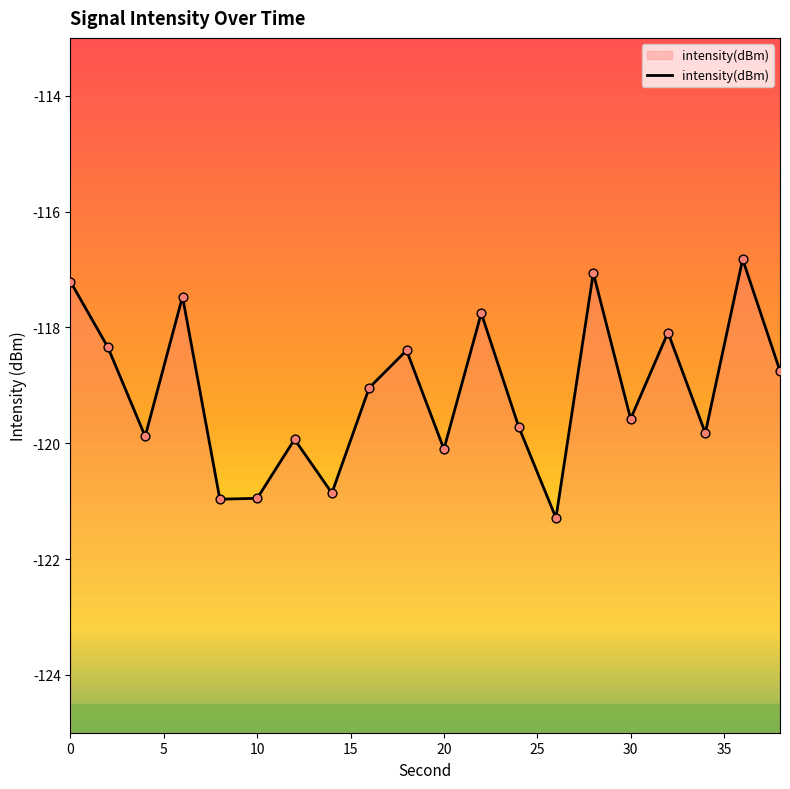

Between 15 and 10, which is larger?

15